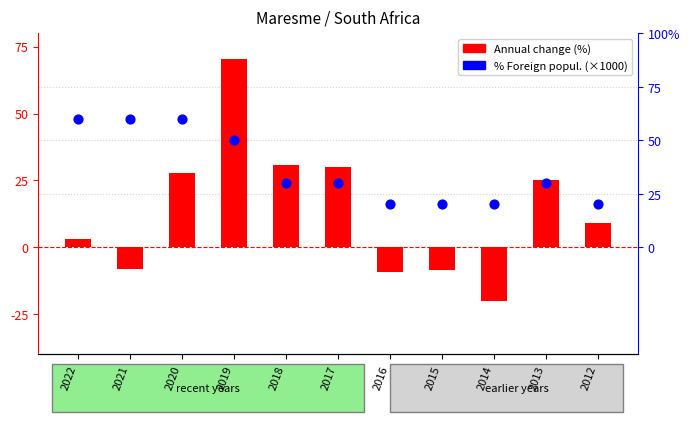

Which series has the largest Y range (max minus min)?

Annual change (%)